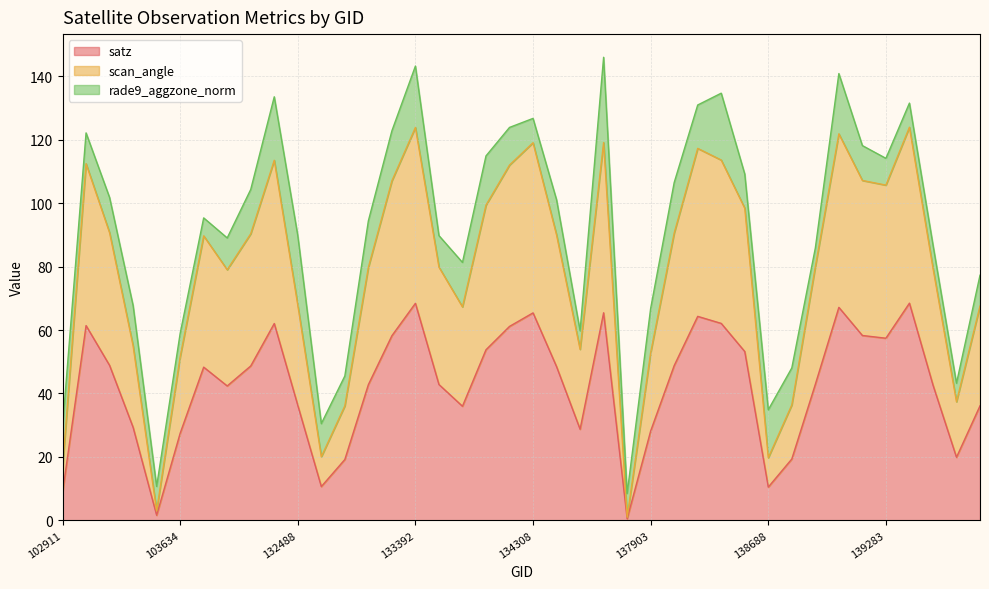

True or false: satz and scan_angle cross at least once.

False